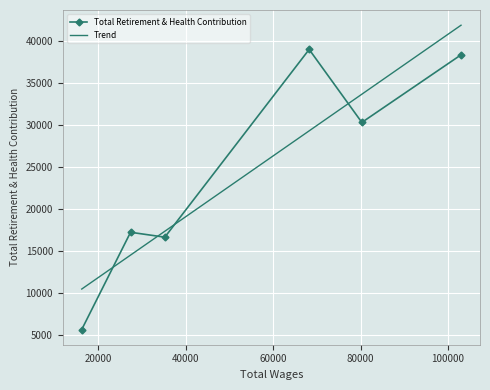

True or false: Trend and Total Retirement & Health Contribution intersect in this chart.

True